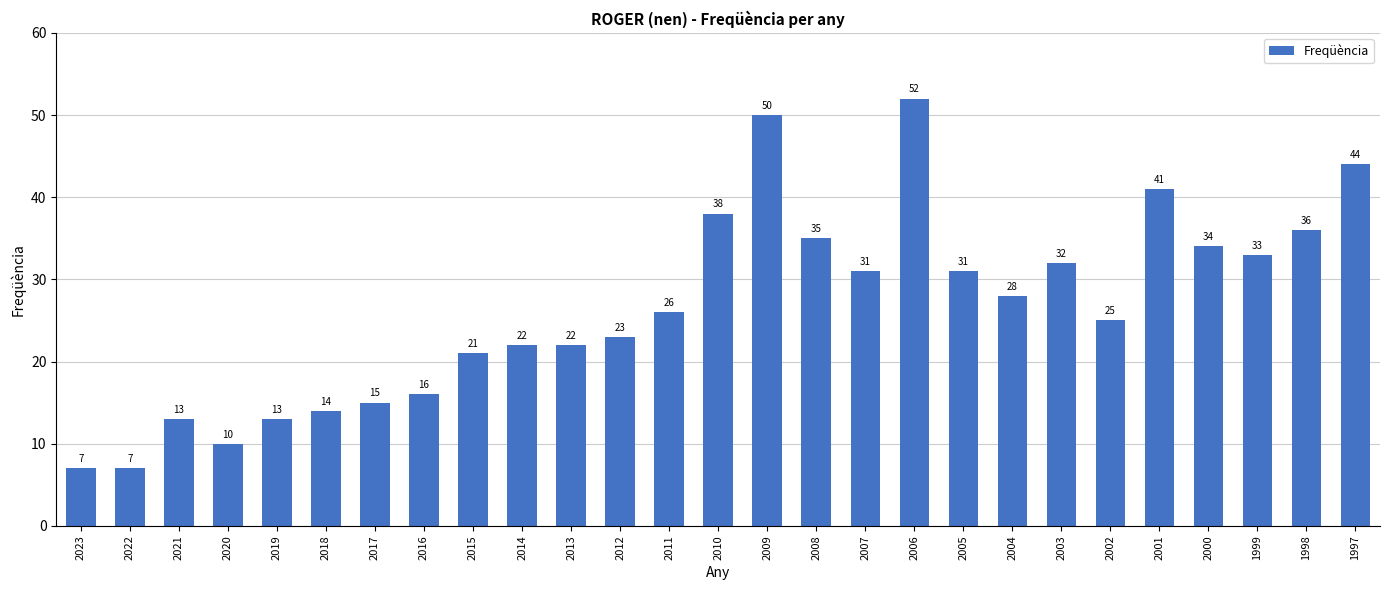

True or false: the data shows 50 at 2009.

True